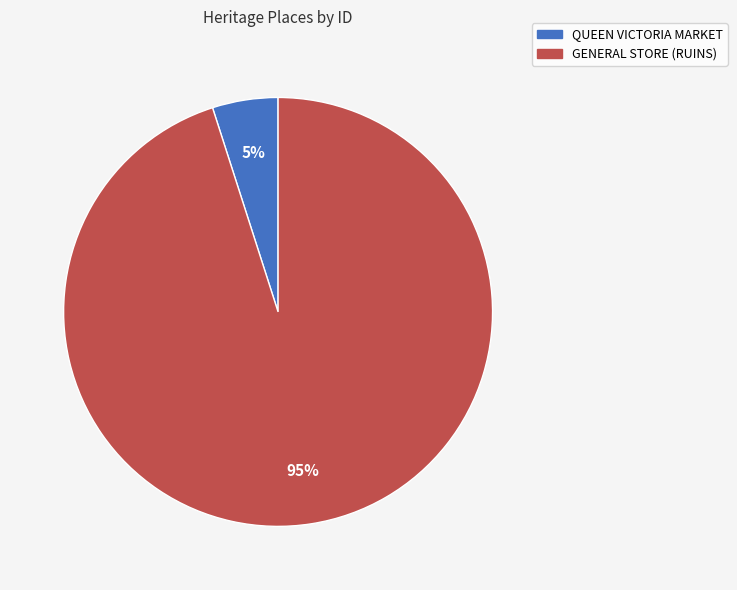

Does QUEEN VICTORIA MARKET represent more than half of the total?

No